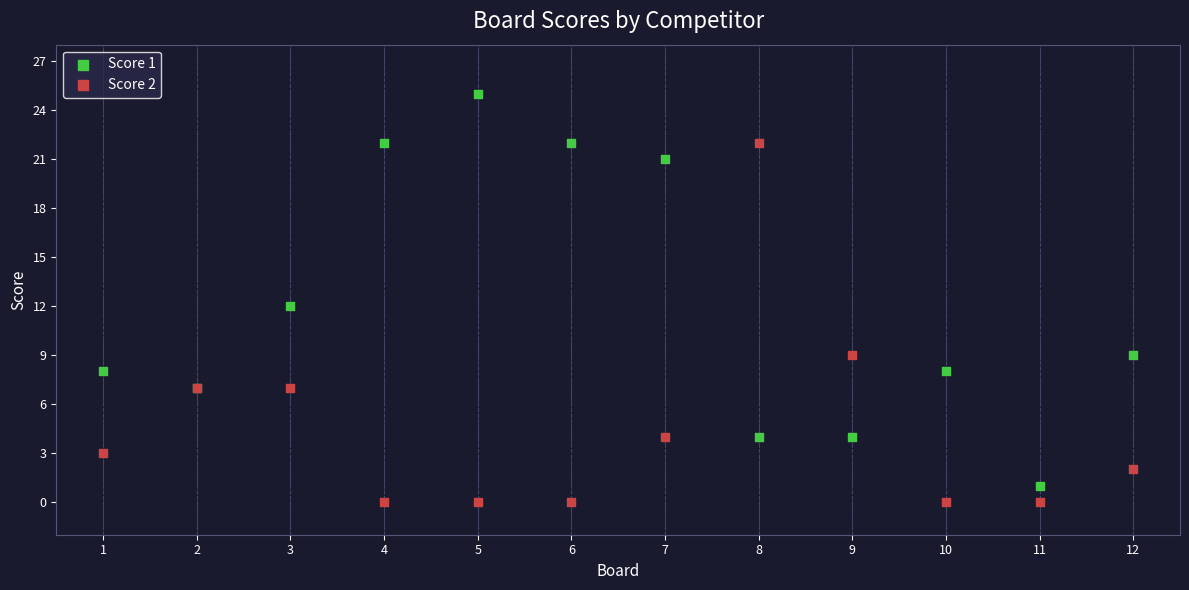

Which series reaches the minimum Y coordinate?

Score 2